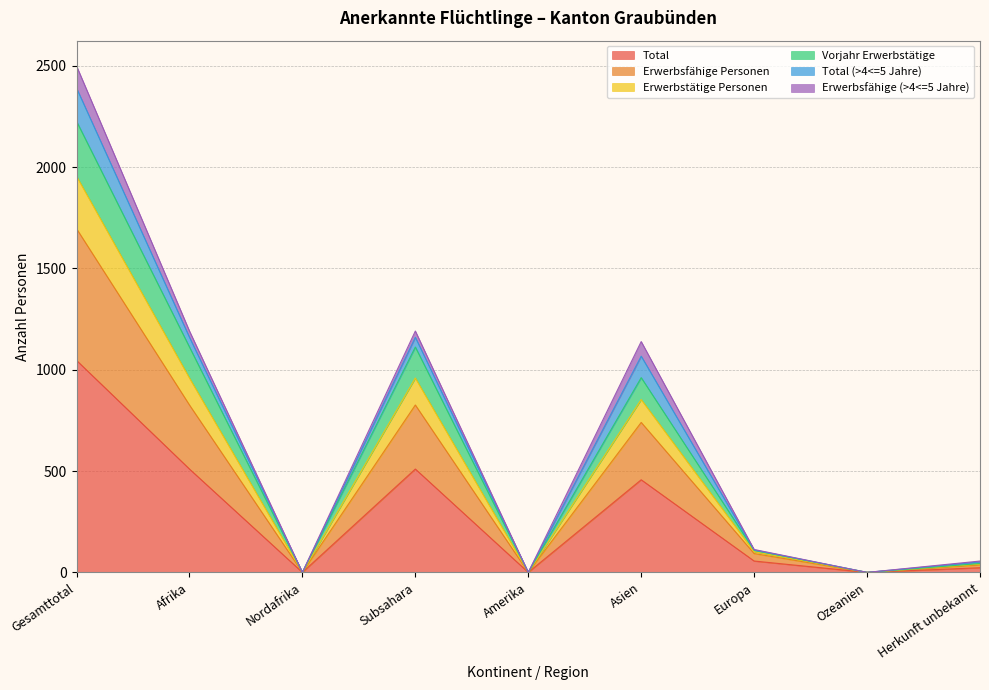

What is the label of the 1st point from the right?

Herkunft unbekannt